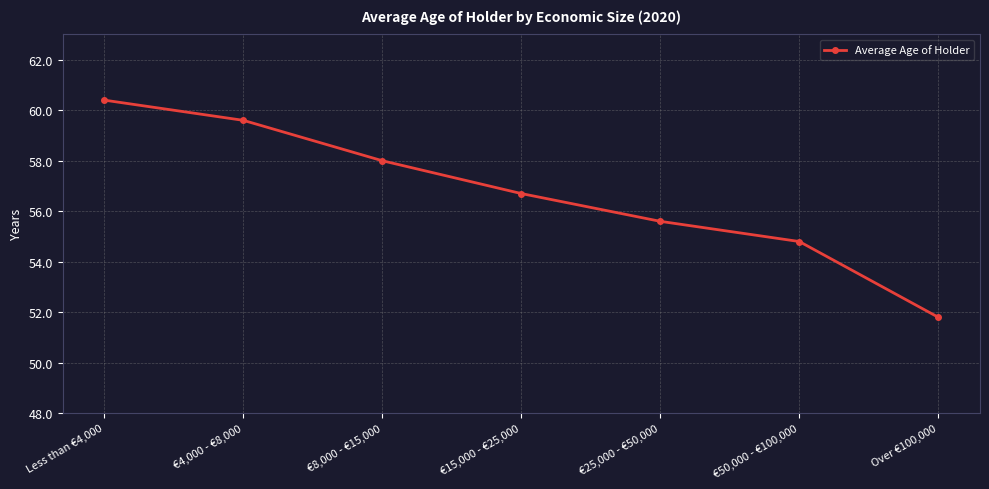

Between €15,000 - €25,000 and €25,000 - €50,000, which is larger?

€15,000 - €25,000